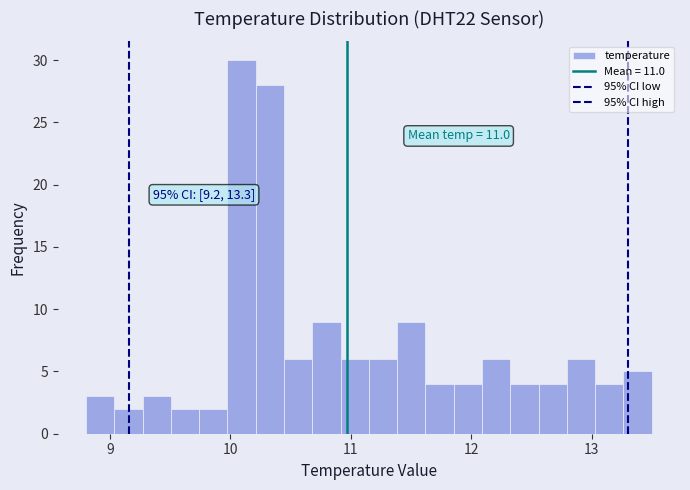

Around what value on the x-axis is the tallest bar? Give the approximate position of its centre, as read against the axis.

10.1